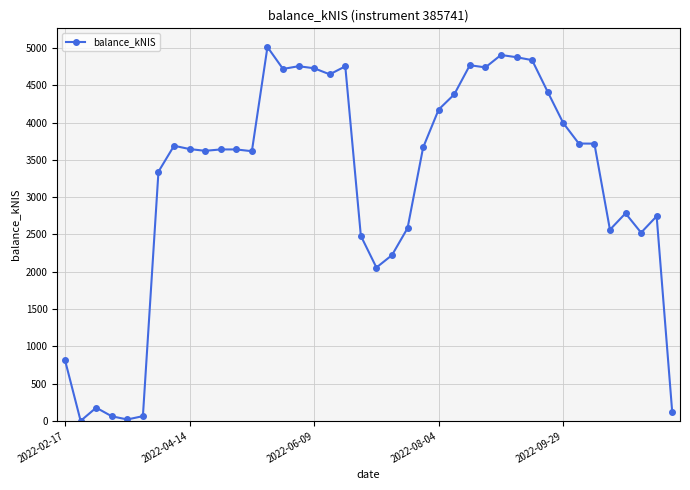

What is the sum of all values?

127228.6